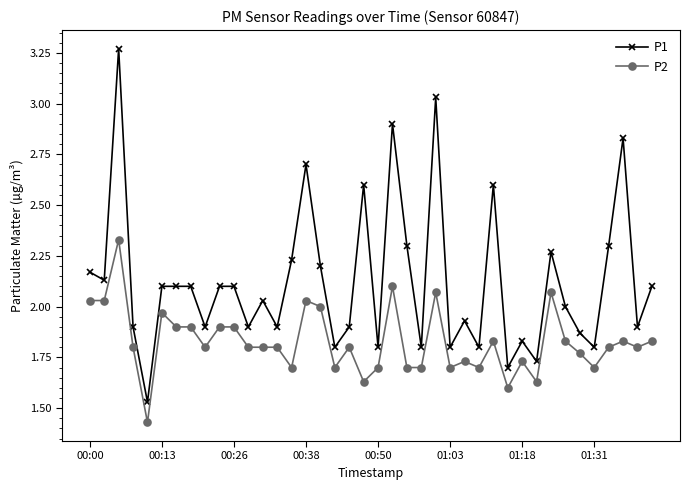

True or false: P1 and P2 cross at least once.

False